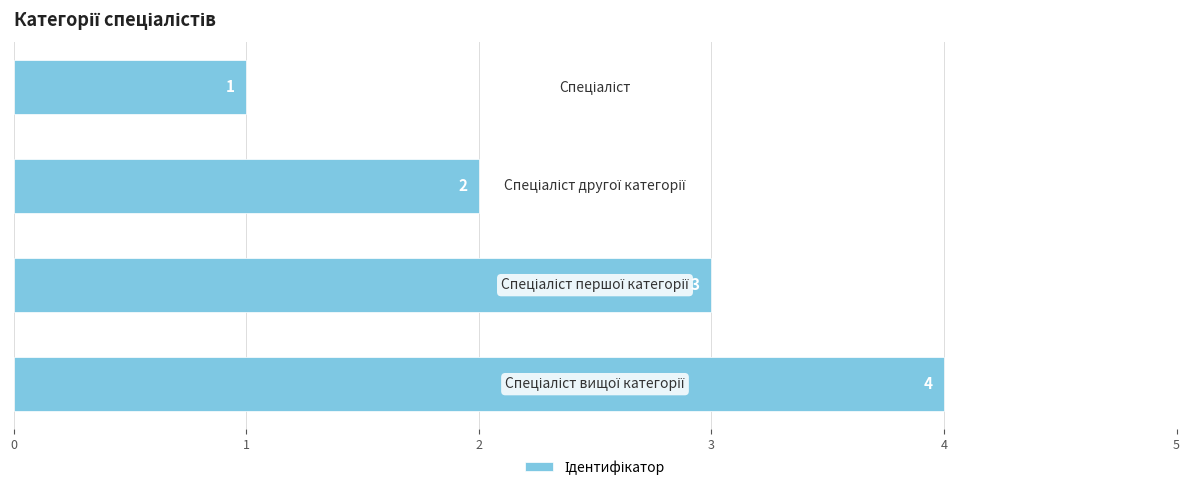

What is the sum of all values?

10